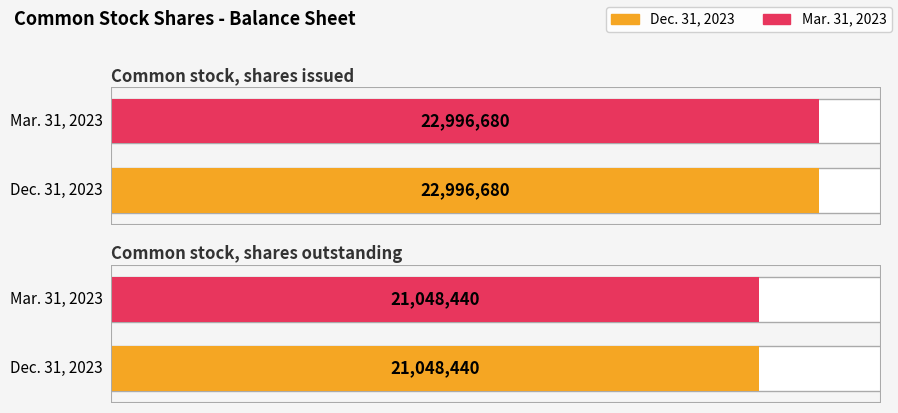

How many groups of bars are there?

2